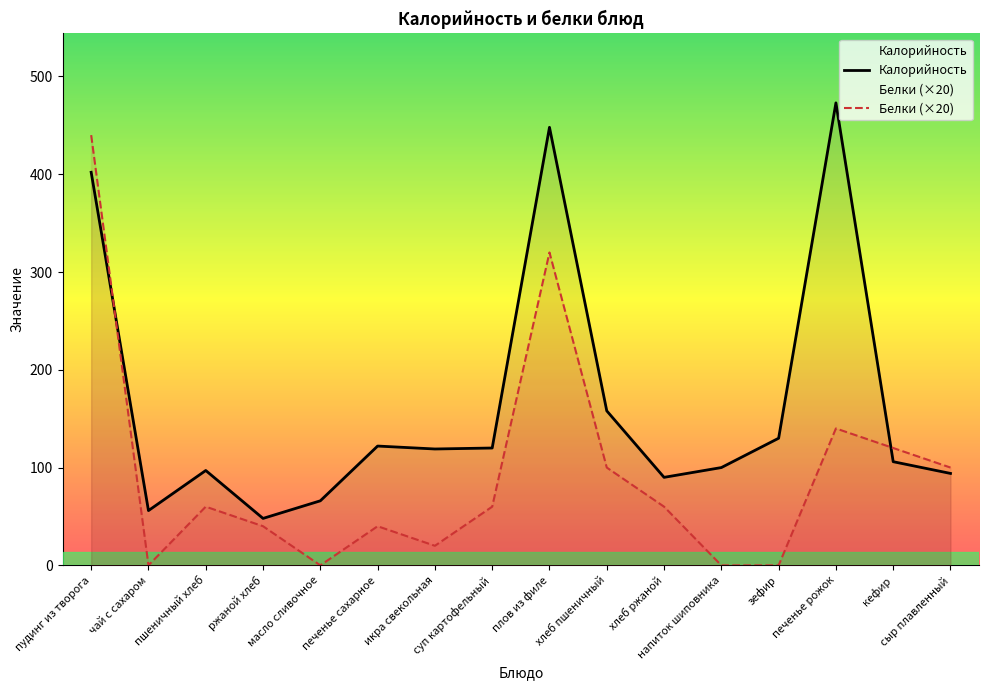

At which label is Белки (×20) closest to 220?

печенье рожок